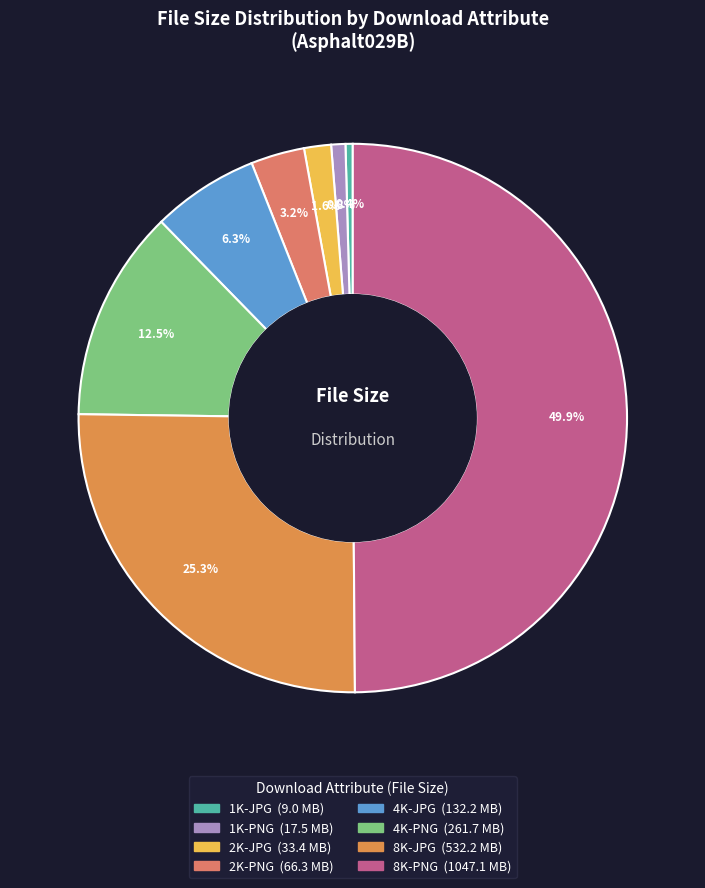

Approximately how many times larger is the value at 2K-PNG compared to 8K-JPG?

0.1